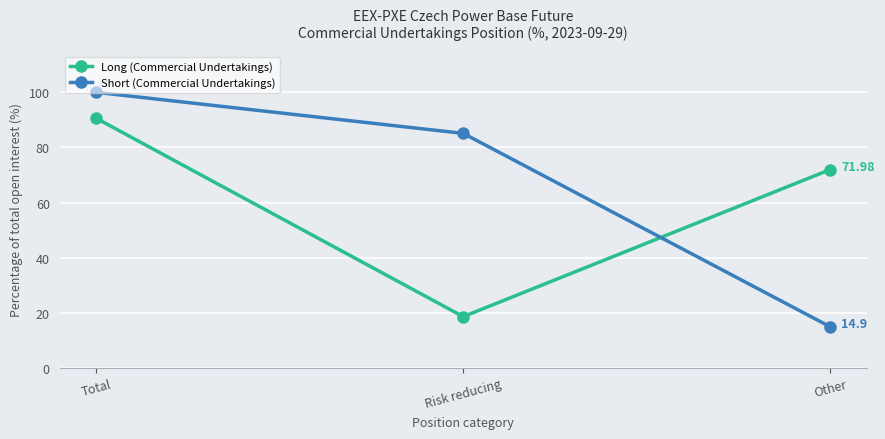

Which series changed the most between Total and Other?

Short (Commercial Undertakings)